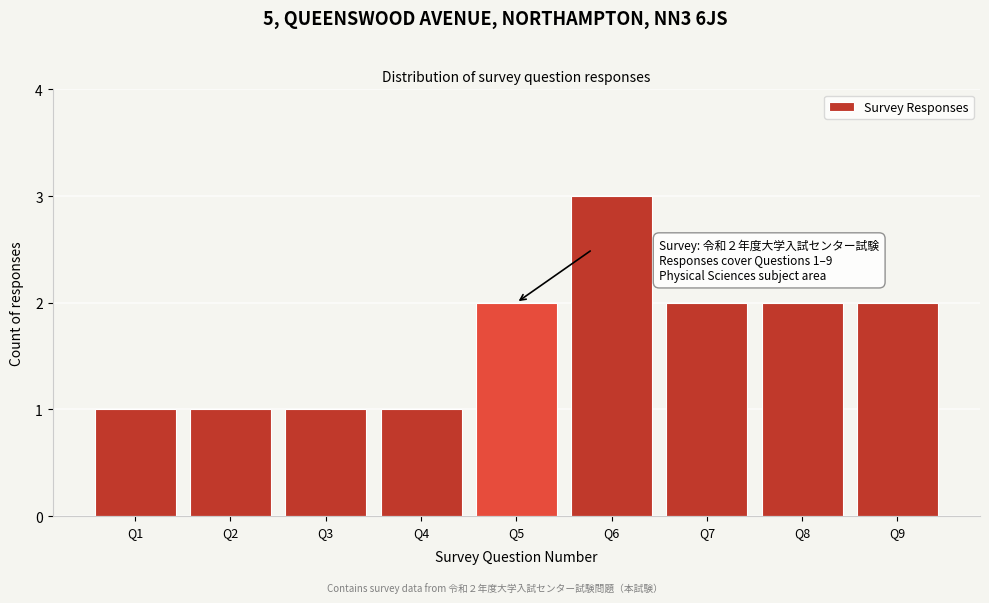

Reading left to right, list all the values displayed in this chart.

1	1	1	1	2	3	2	2	2